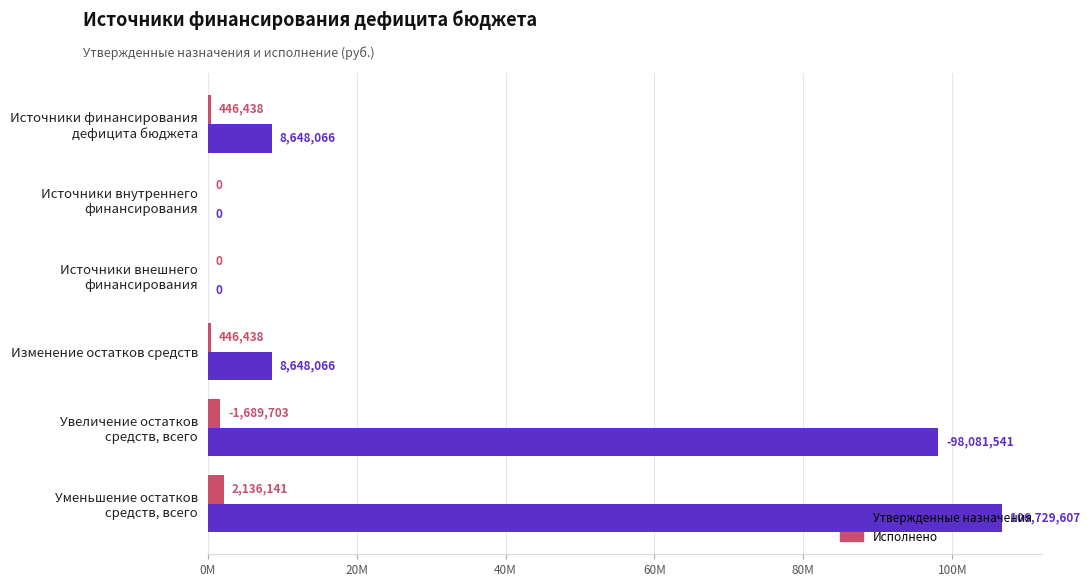

Which series has the largest range (max minus min)?

Утвержденные назначения